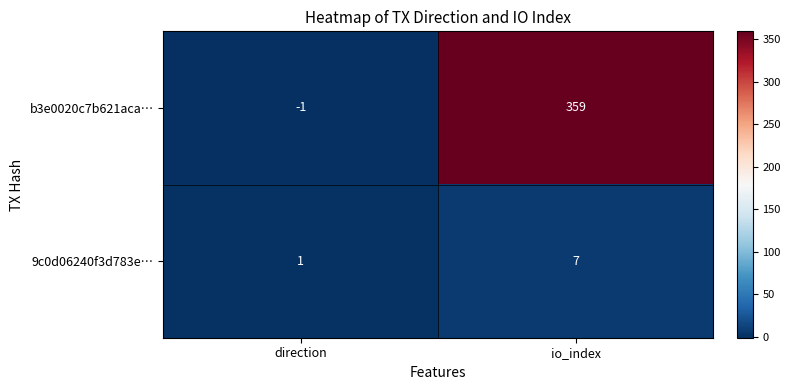

Which series changed the most between direction and io_index?

b3e0020c7b621aca…